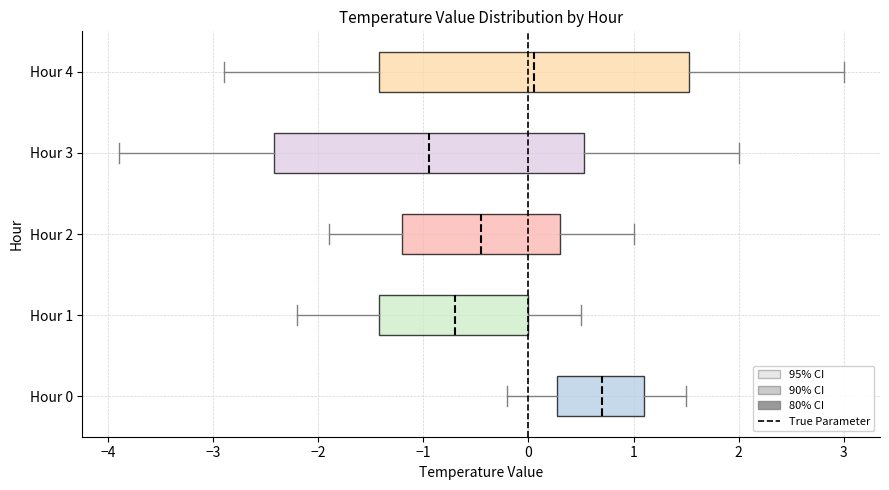

Reading bottom to top, transcribe this box plot: for each box, give where its median line is, the range the box spans, and where its two whiskers end, as read against the x-axis. The values are not printed on the chart, so give them approximately, as read against the axis.

Hour 0: median 0.7, box 0.3 to 1.1, whiskers -0.2 to 1.5
Hour 1: median -0.7, box -1.4 to 0.0, whiskers -2.2 to 0.5
Hour 2: median -0.4, box -1.2 to 0.3, whiskers -1.9 to 1.0
Hour 3: median -0.9, box -2.4 to 0.5, whiskers -3.9 to 2.0
Hour 4: median 0.1, box -1.4 to 1.5, whiskers -2.9 to 3.0